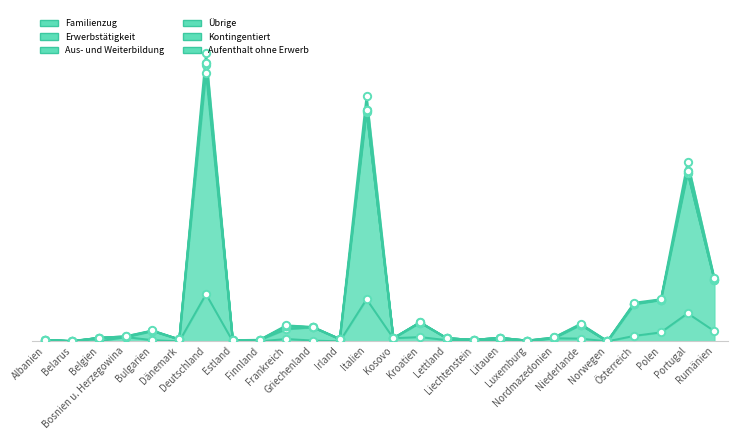

At which category is the sum across all series the highest?

Deutschland